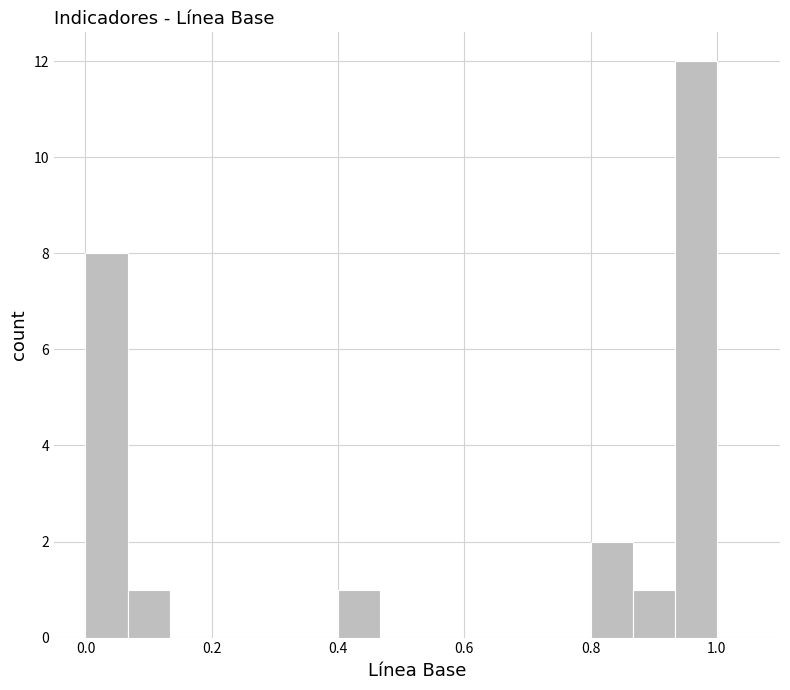

Around what value on the x-axis is the tallest bar? Give the approximate position of its centre, as read against the axis.

0.96